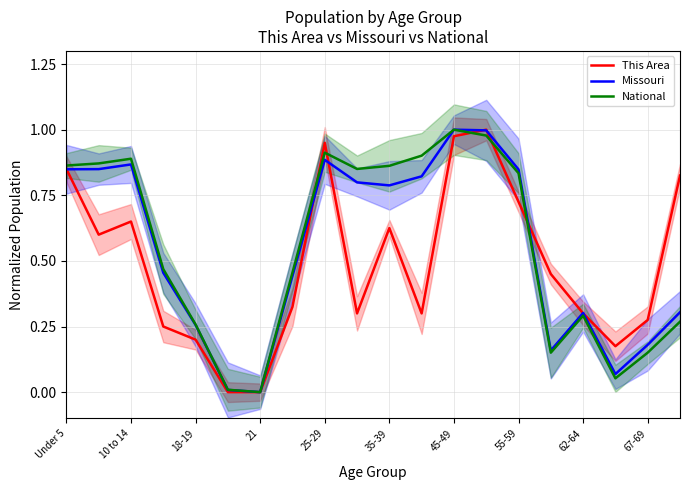

The Missouri series shows 1.4 at 45-49. True or false?

False